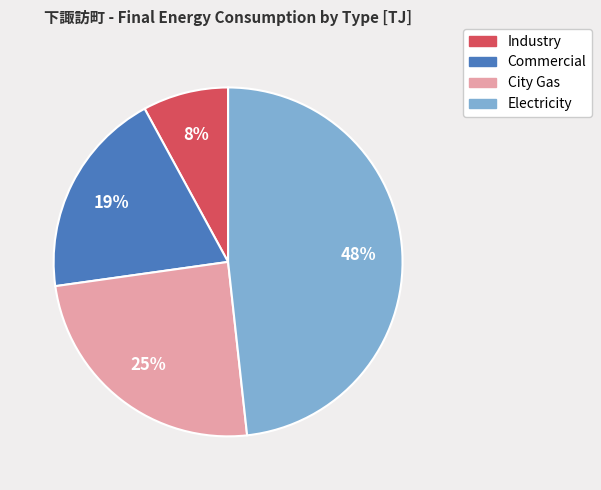

Do City Gas and Industry together represent more than half of the pie?

No